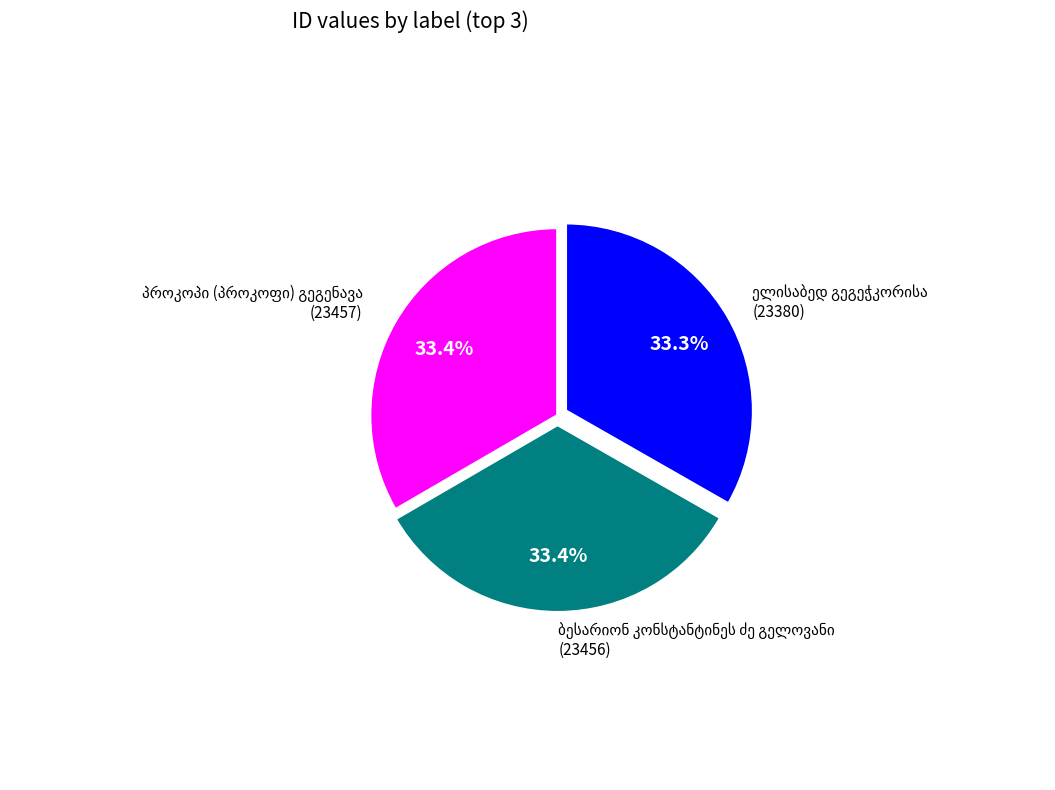

Does any single category account for the majority?

No